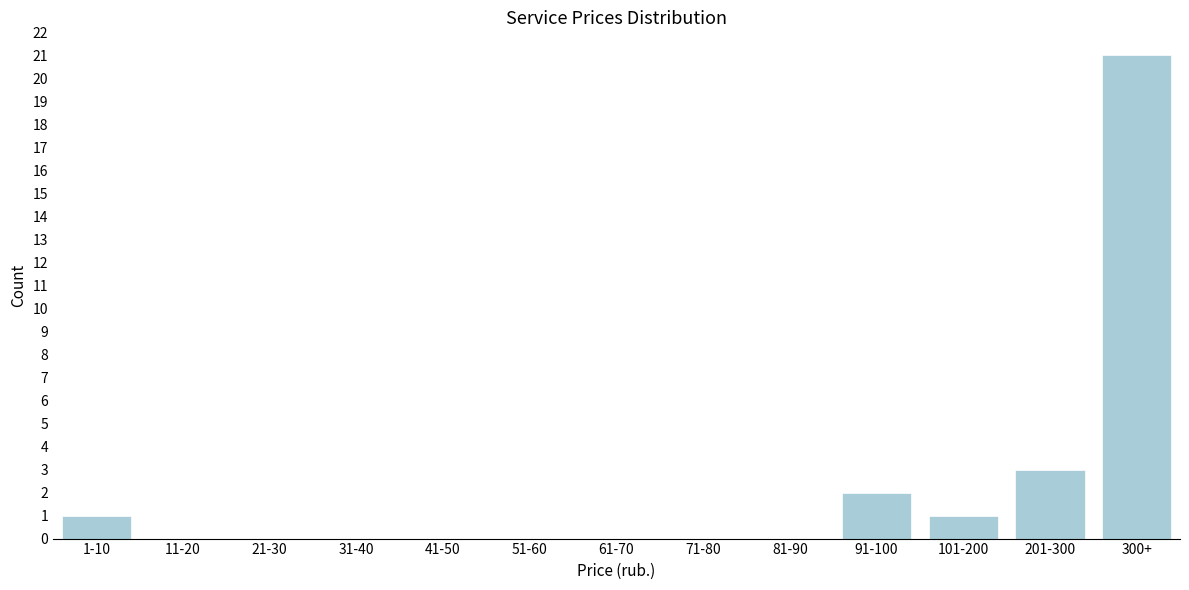

Reading right to left, what are all the values shown in this chart?

300+=21	201-300=3	101-200=1	91-100=2	81-90=0	71-80=0	61-70=0	51-60=0	41-50=0	31-40=0	21-30=0	11-20=0	1-10=1